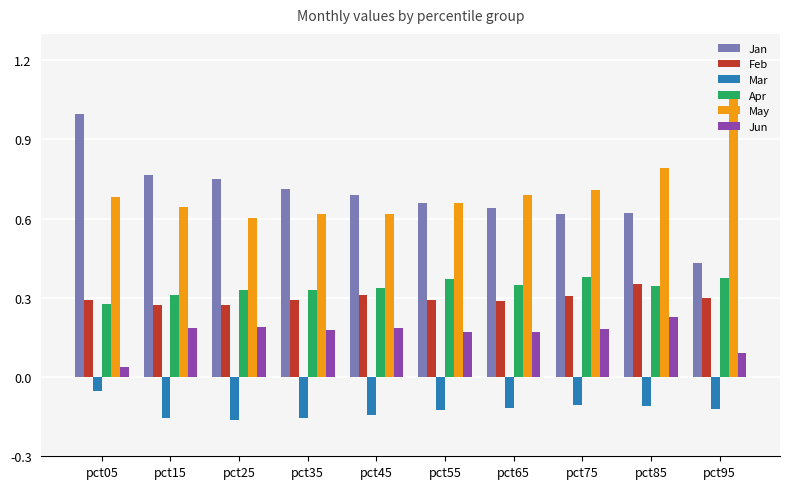

Rank the series at pct35 from lowest to highest value.

Mar, Jun, Feb, Apr, May, Jan